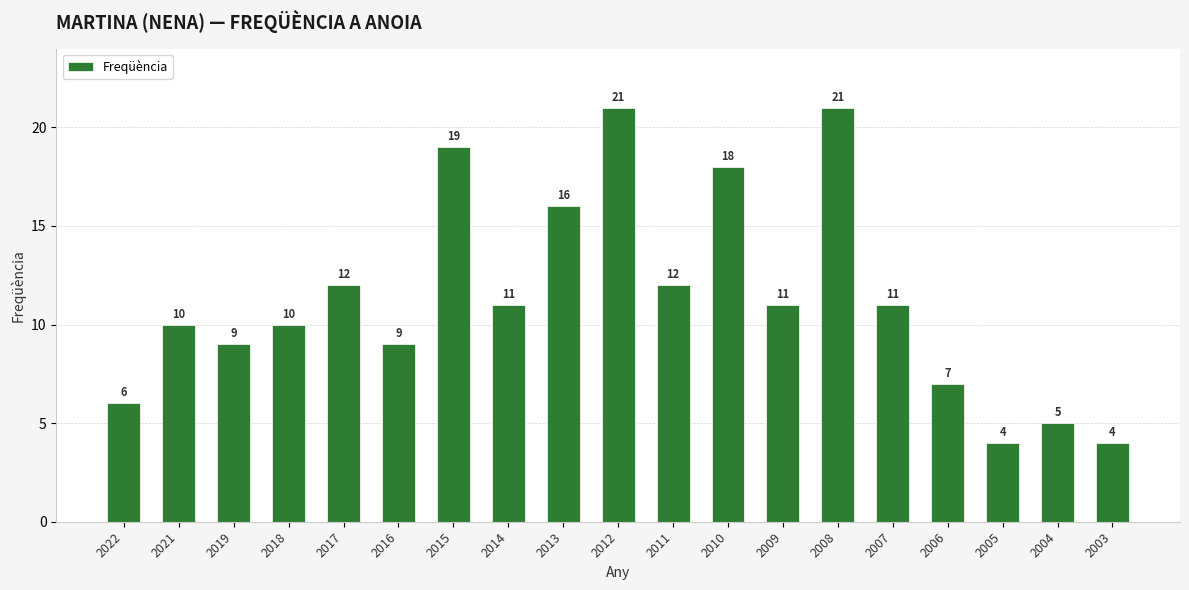

The value at 2014 is 11. True or false?

True